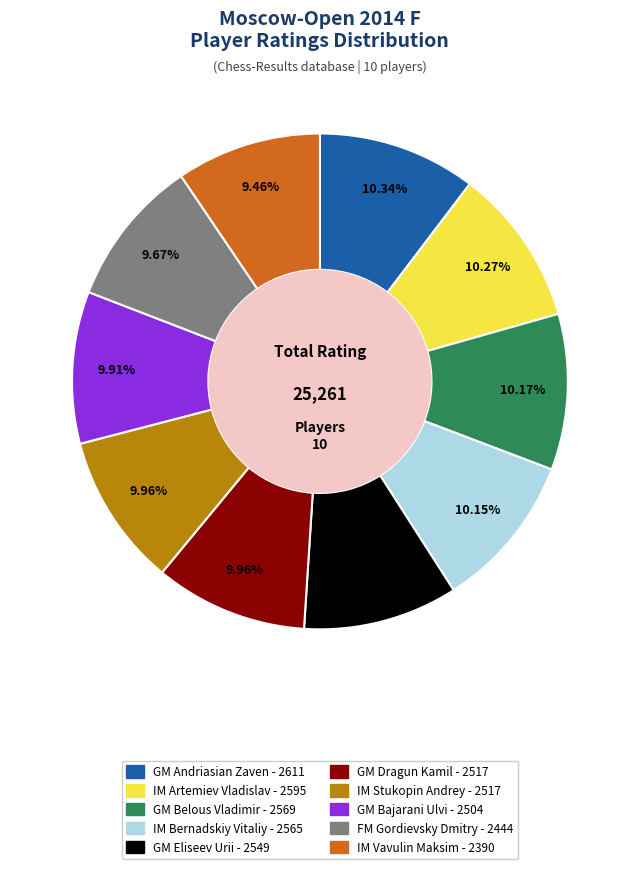

Is there any slice that represents more than half of the pie?

No